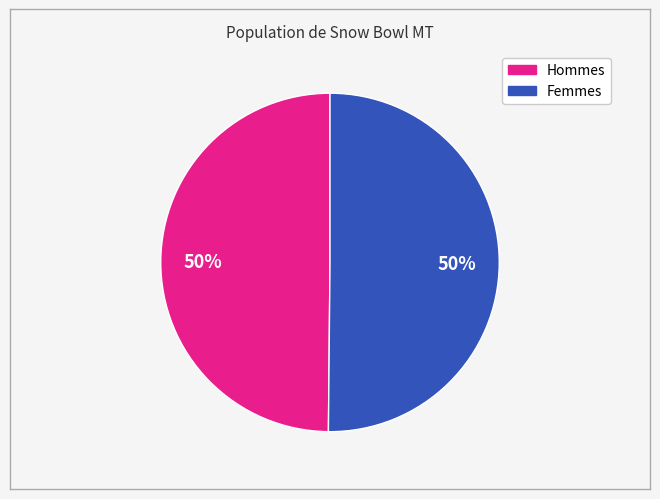

Count the number of slices in the pie.

2